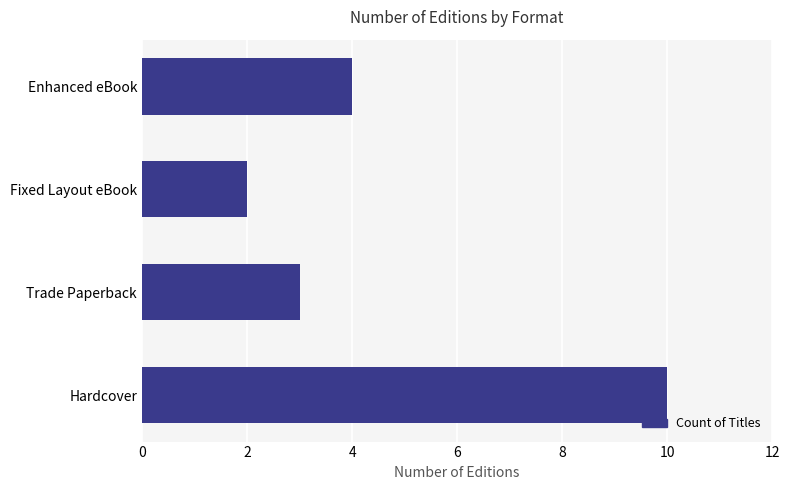

Is it true that the value at Hardcover is 10?

True